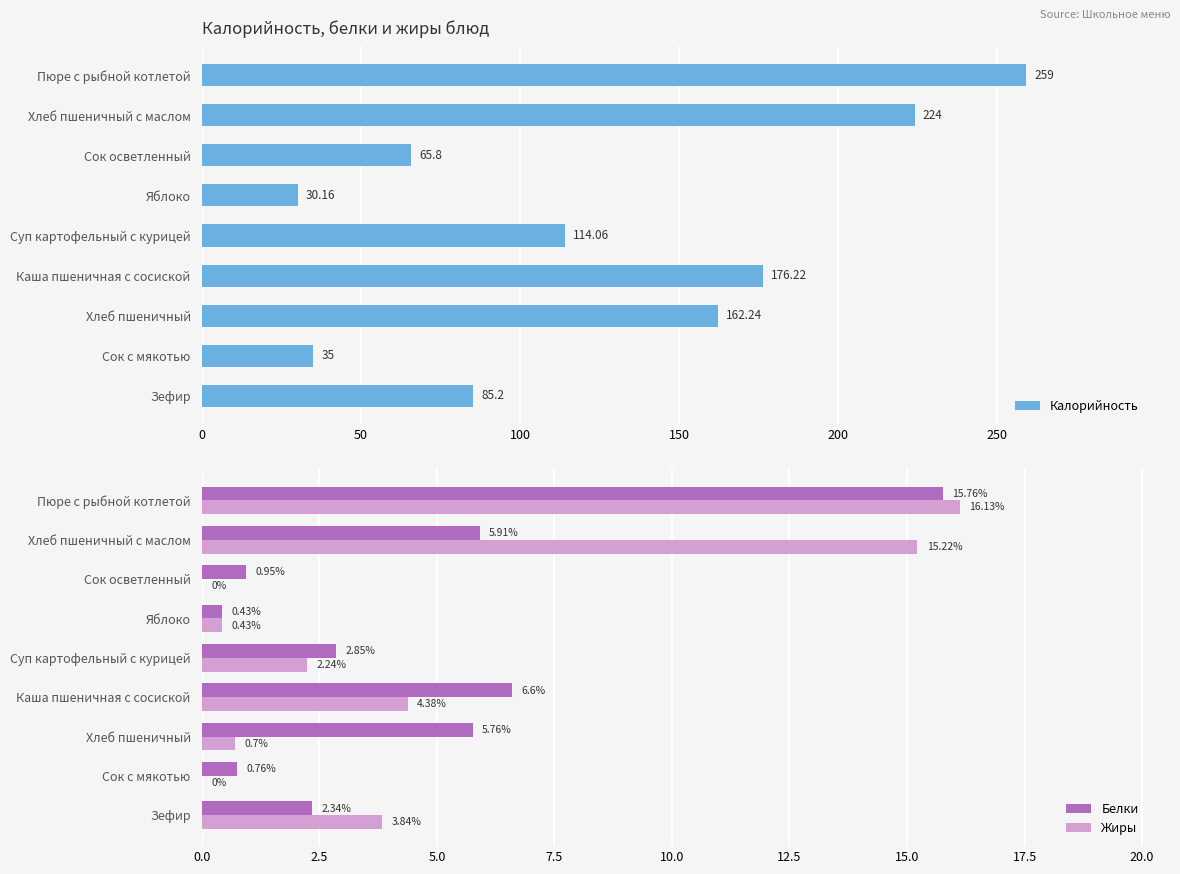

How many values in Жиры are above zero?

7